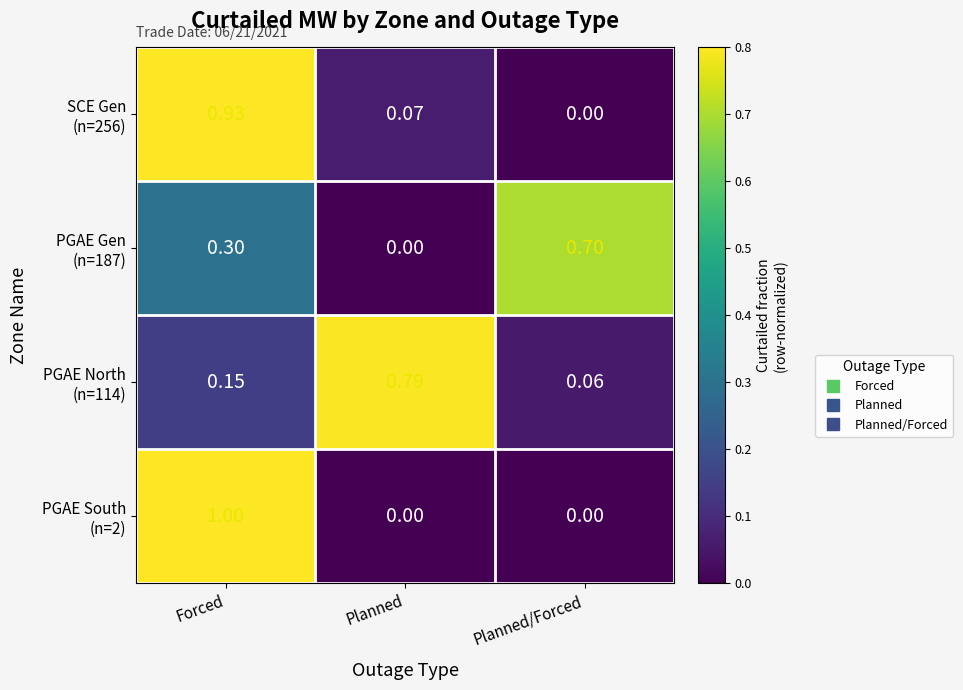

Which label corresponds to the largest value in the chart?

Forced